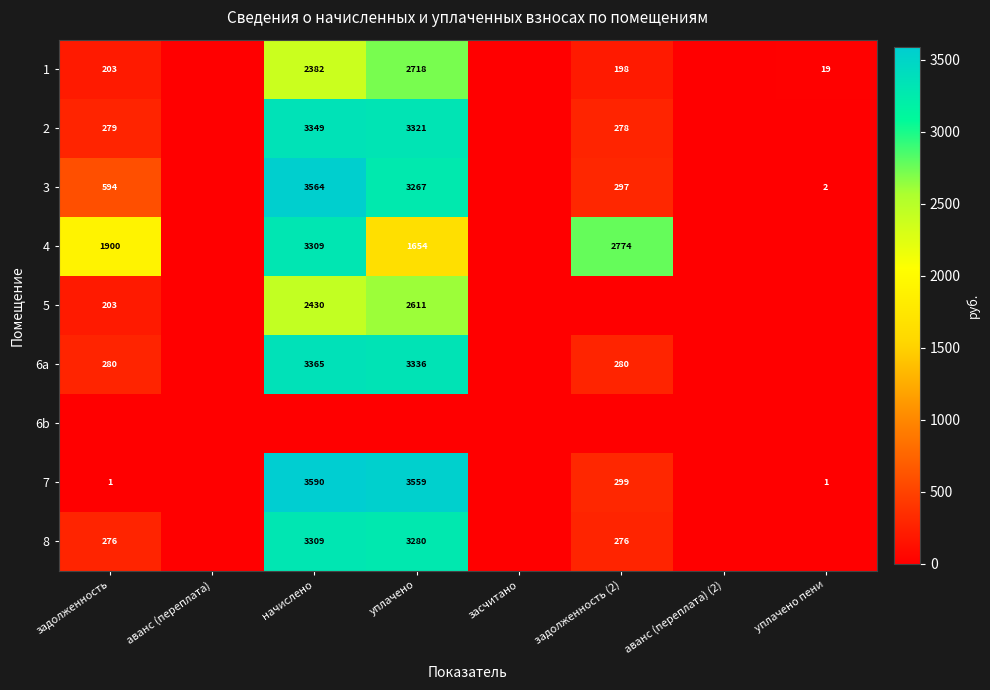

At how many categories does at least one series exceed 2788?

2